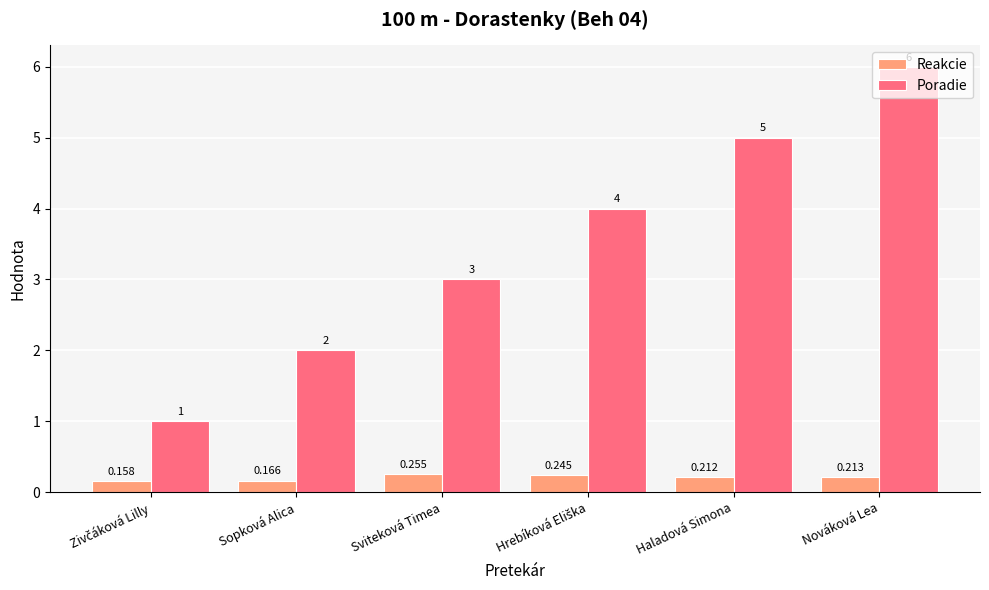

Which series changed the most between Sopková Alica and Sviteková Timea?

Poradie